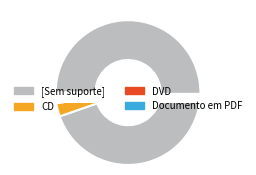

What is the ratio of the value at DVD to the value at CD?

0.6